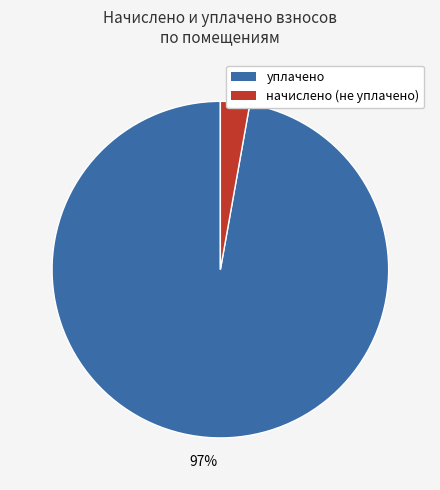

To the nearest percent, what is the average slice percentage?

50%